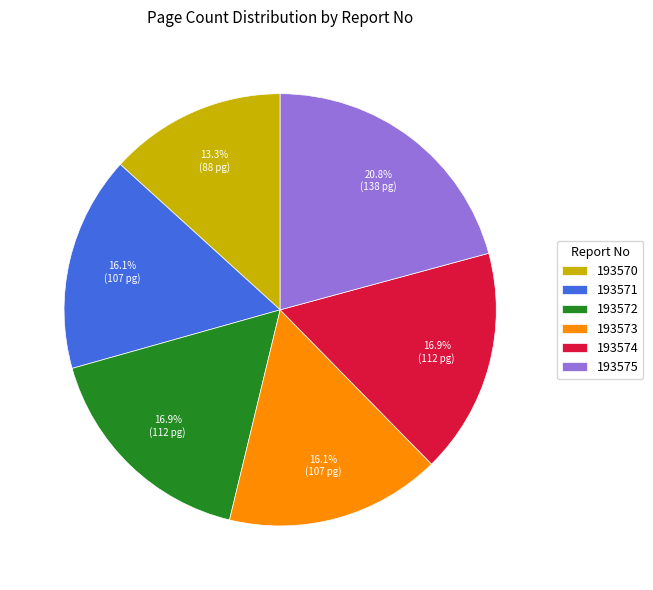

Which has a higher value, 193570 or 193573?

193573